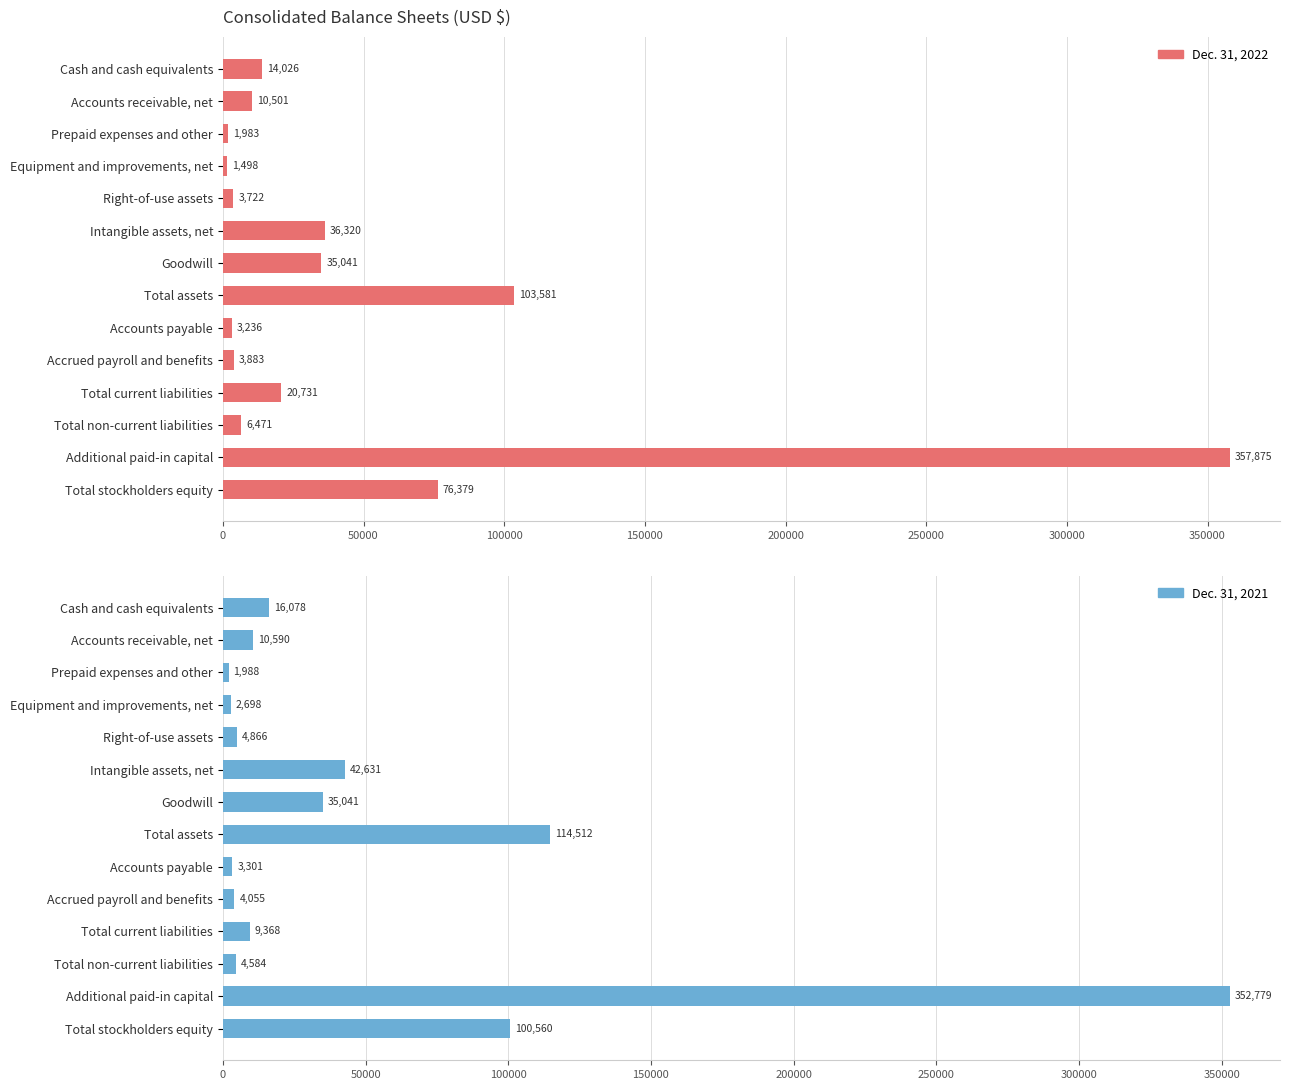

What is the maximum value for Dec. 31, 2022?

357875